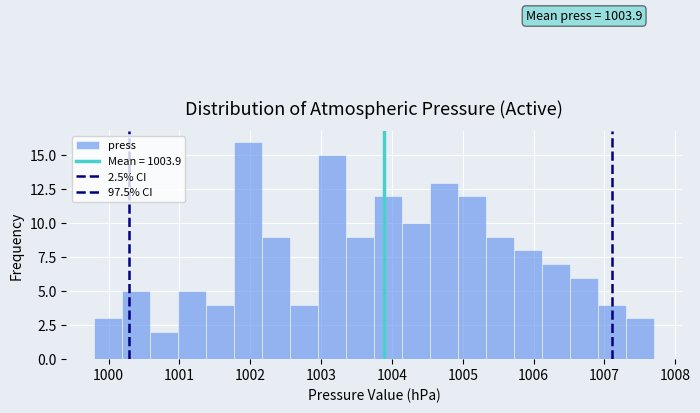

Read against the x-axis, roughly where is the centre of the tallest bar?

1002.0